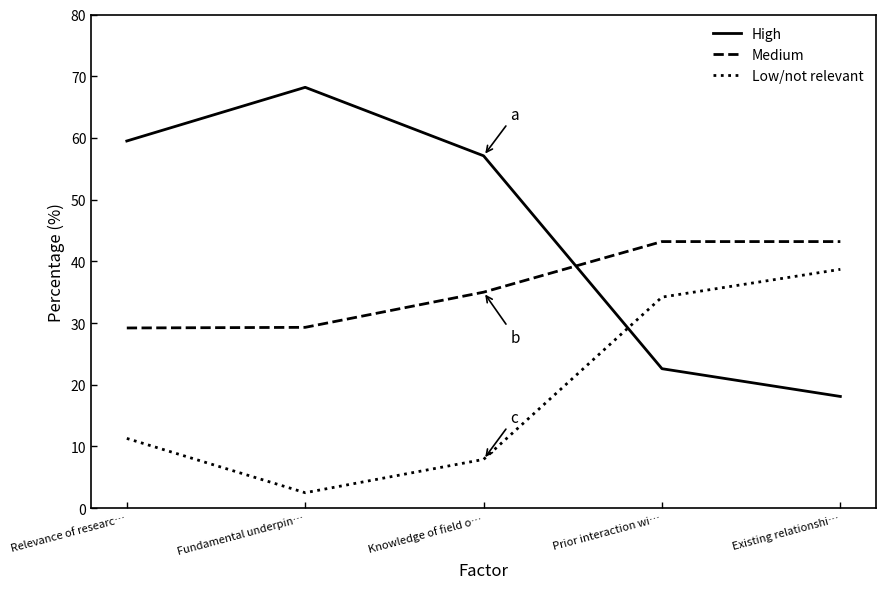

Where do High and Low/not relevant first cross each other?

Knowledge of field o… and Prior interaction wi…